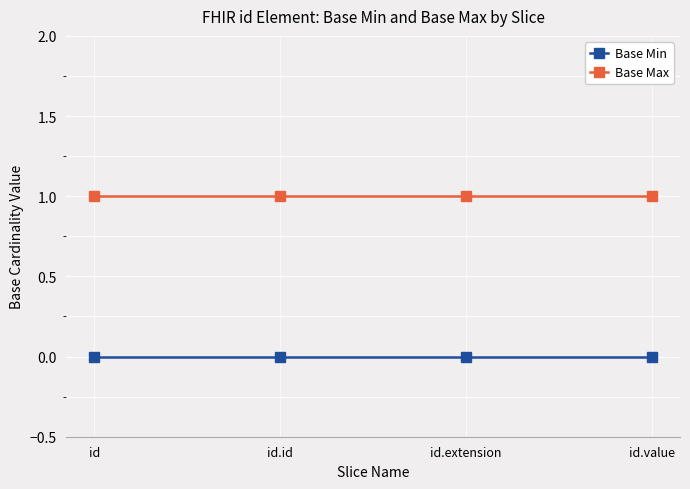

Is it true that Base Max equals 1 at id.value?

True